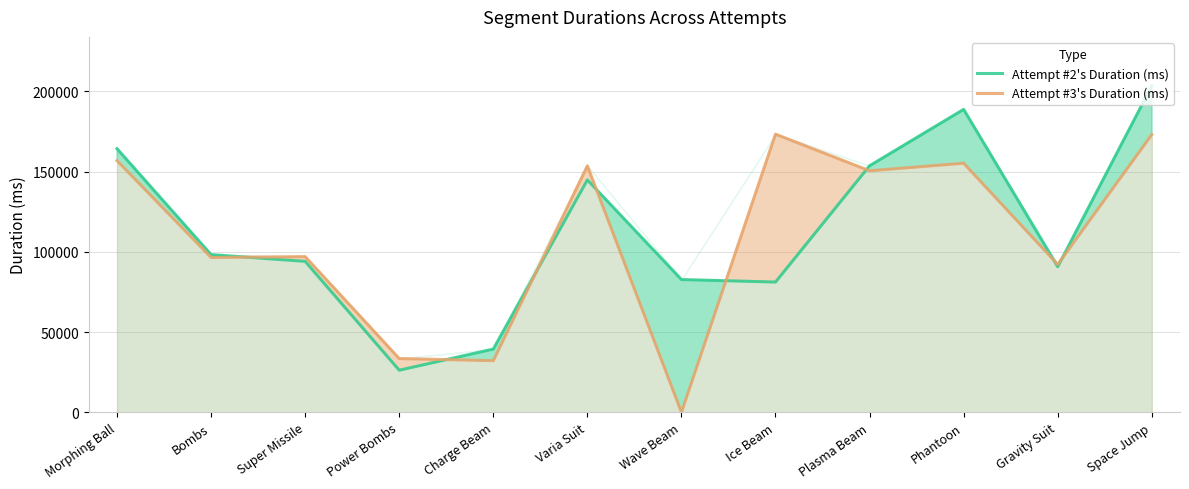

At which category does Attempt #2's Duration (ms) reach its first local valley?

Power Bombs